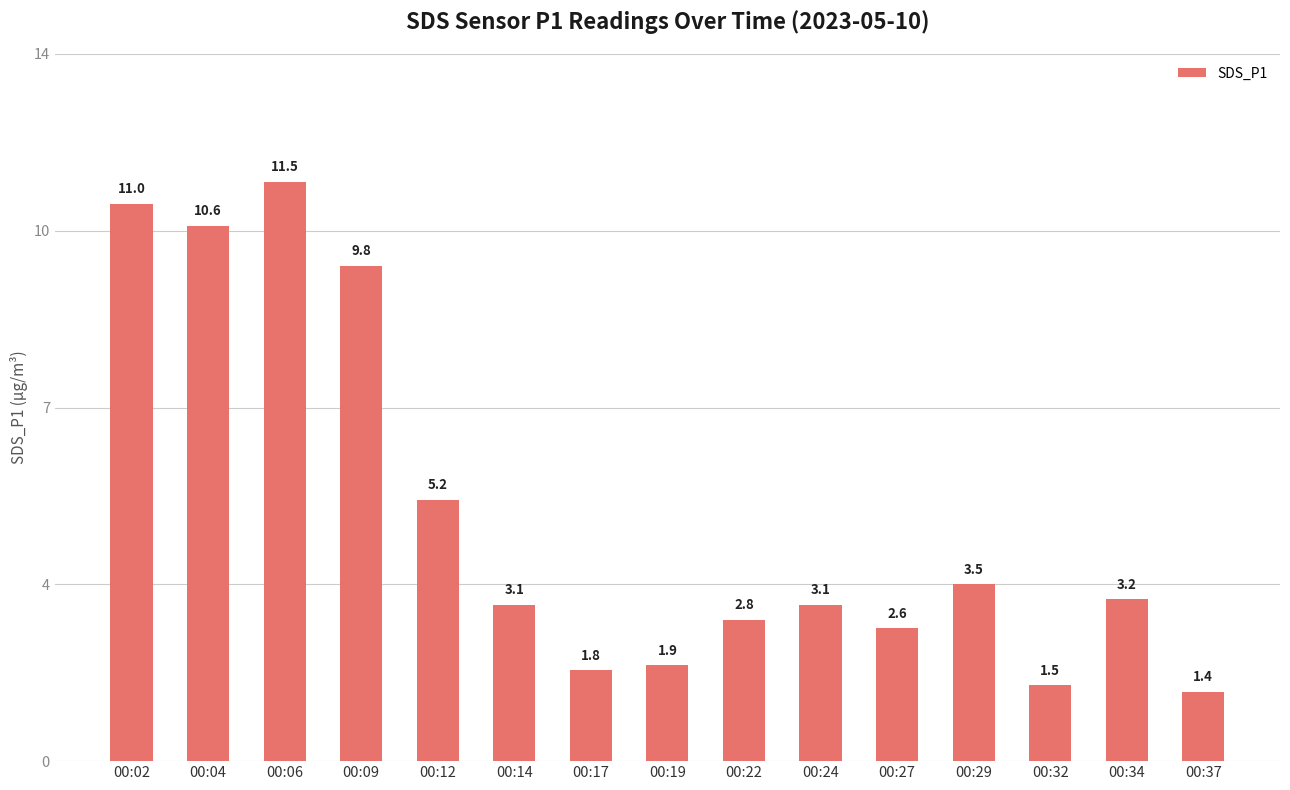

Reading right to left, transcribe all the data shown in this chart.

1.4	3.2	1.5	3.5	2.6	3.1	2.8	1.9	1.8	3.1	5.2	9.8	11.5	10.6	11.0